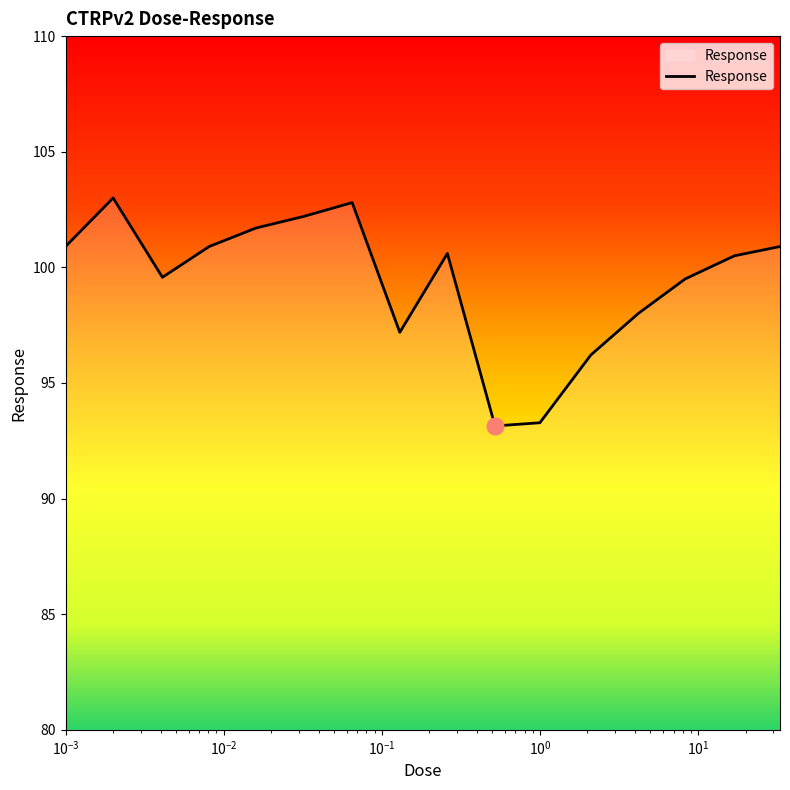

What is the minimum value shown in the chart?

93.1